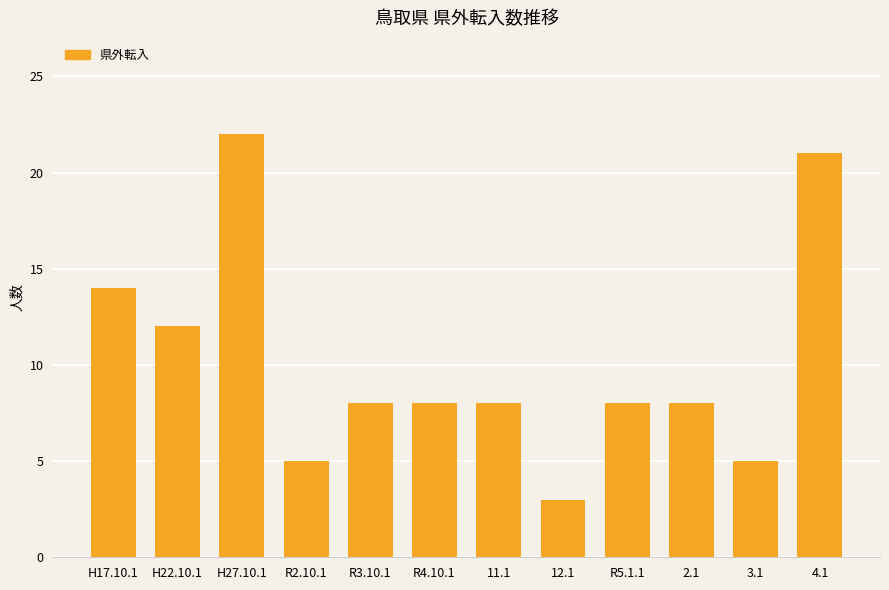

What is the label of the 6th bar from the left?

R4.10.1